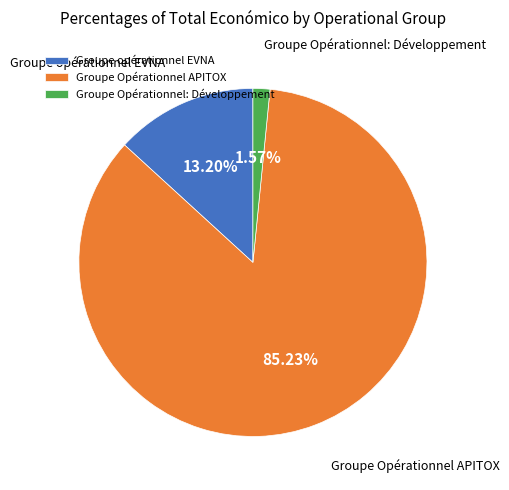

Is there any slice that represents more than half of the pie?

Yes